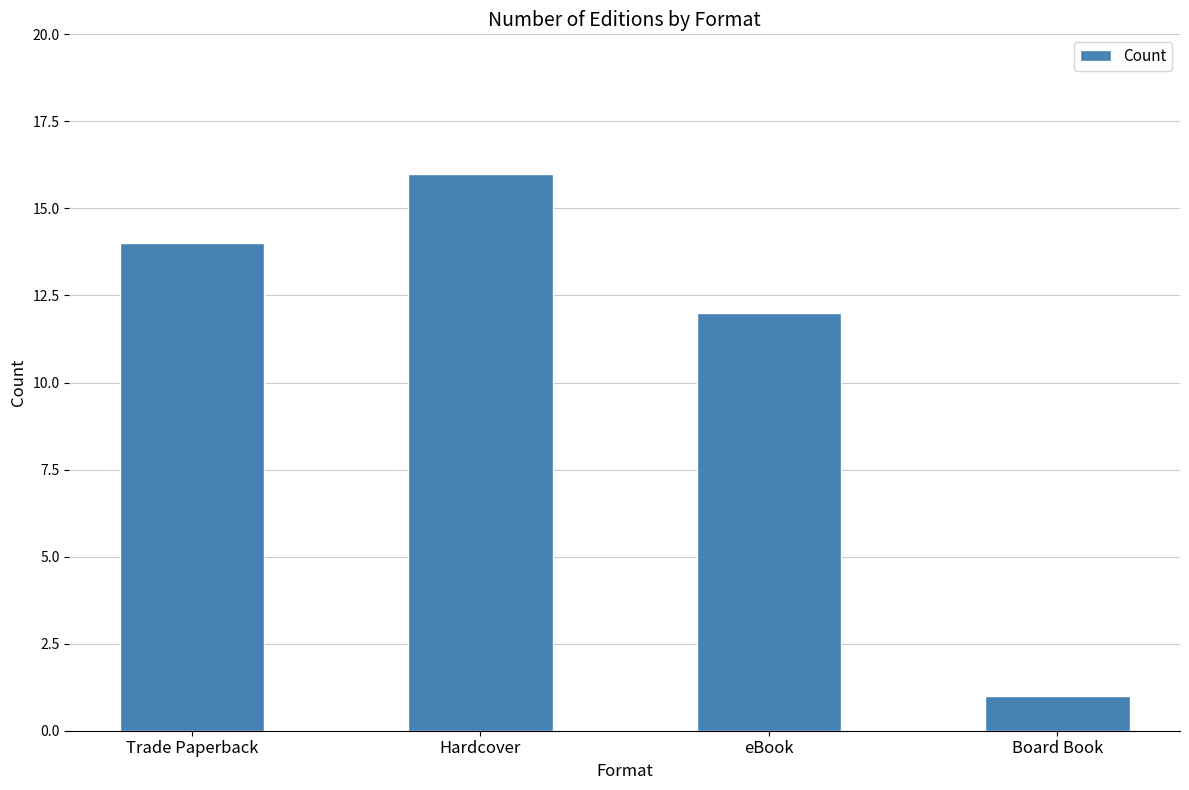

Rank the categories by value from highest to lowest.

Hardcover, Trade Paperback, eBook, Board Book